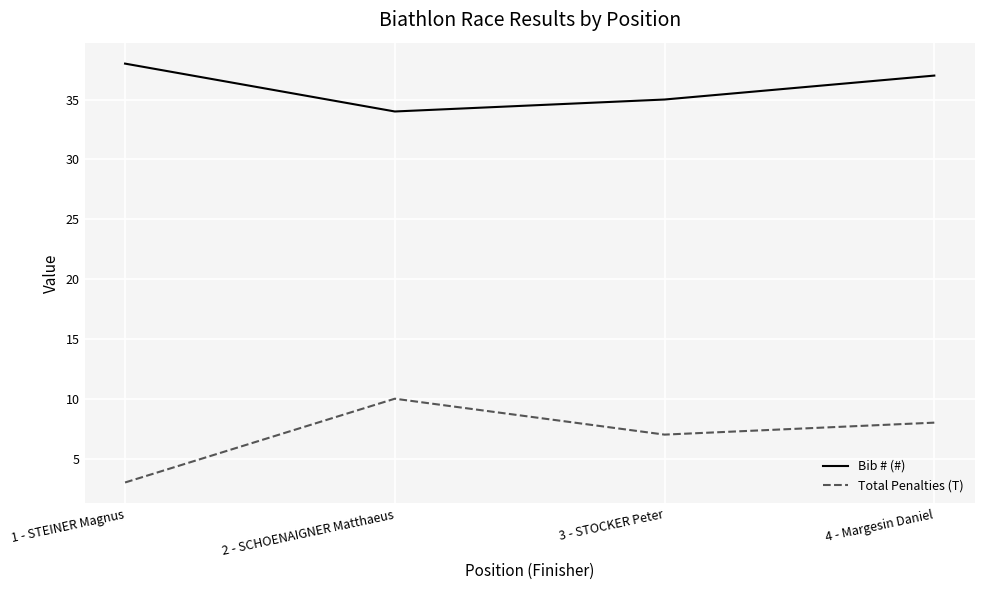

Is it true that Total Penalties (T) equals 7 at 3 - STOCKER Peter?

True